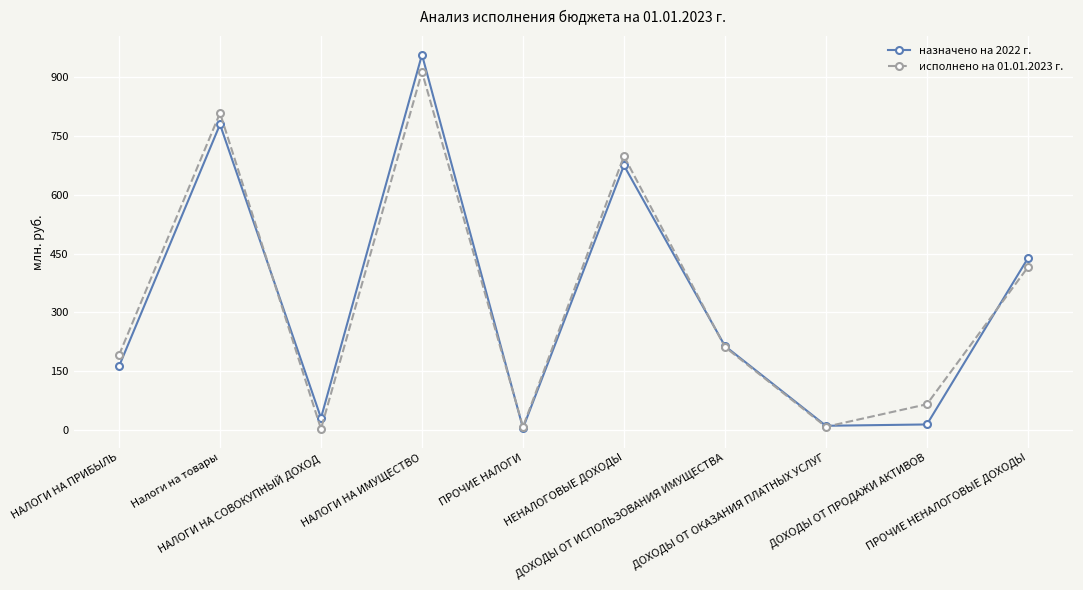

What is the sum of the назначено на 2022 г. values at НАЛОГИ НА СОВОКУПНЫЙ ДОХОД and ДОХОДЫ ОТ ИСПОЛЬЗОВАНИЯ ИМУЩЕСТВА?

243.9